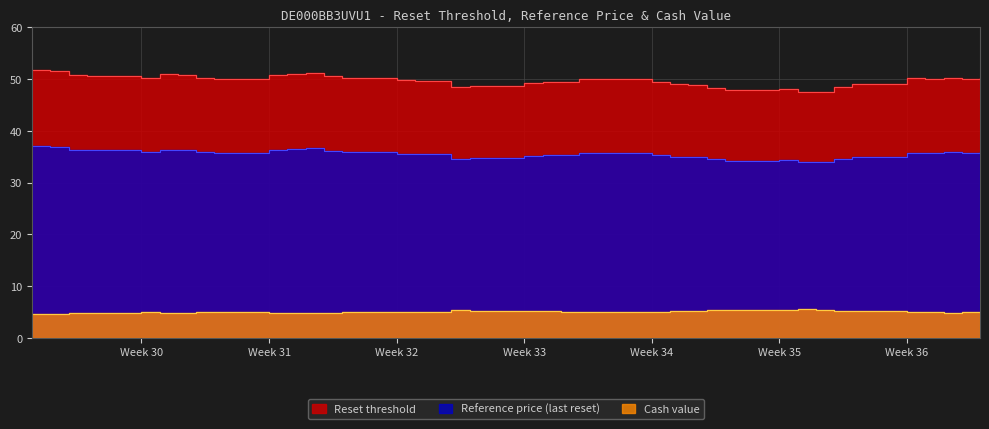

How many lines are shown in the chart?

3